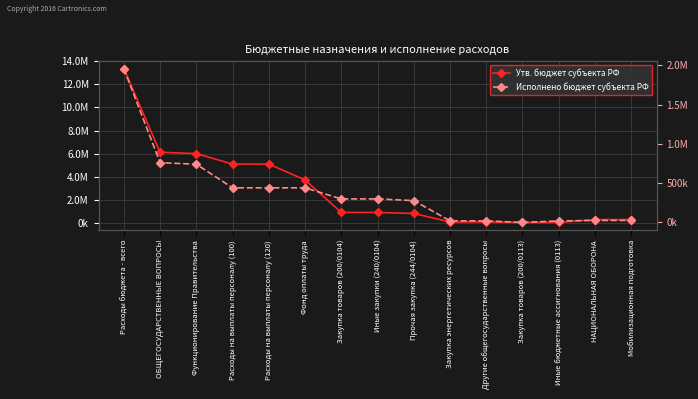

What is the approximate value of Утв. бюджет субъекта РФ at Фонд оплаты труда?

3725934.0